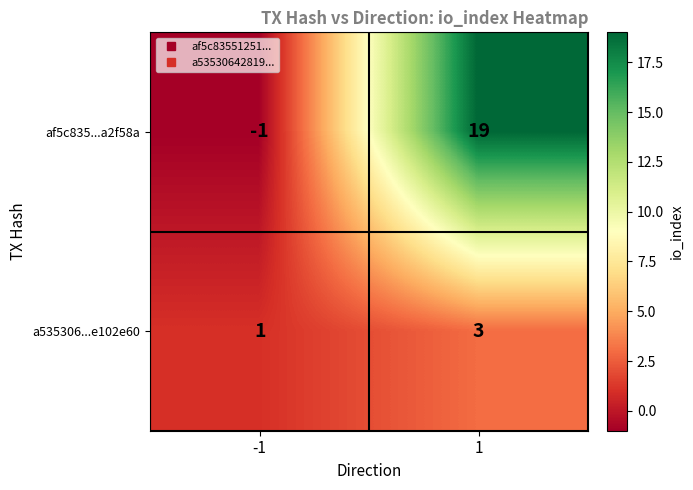

What is the spread (max minus min) of values at 1?

16